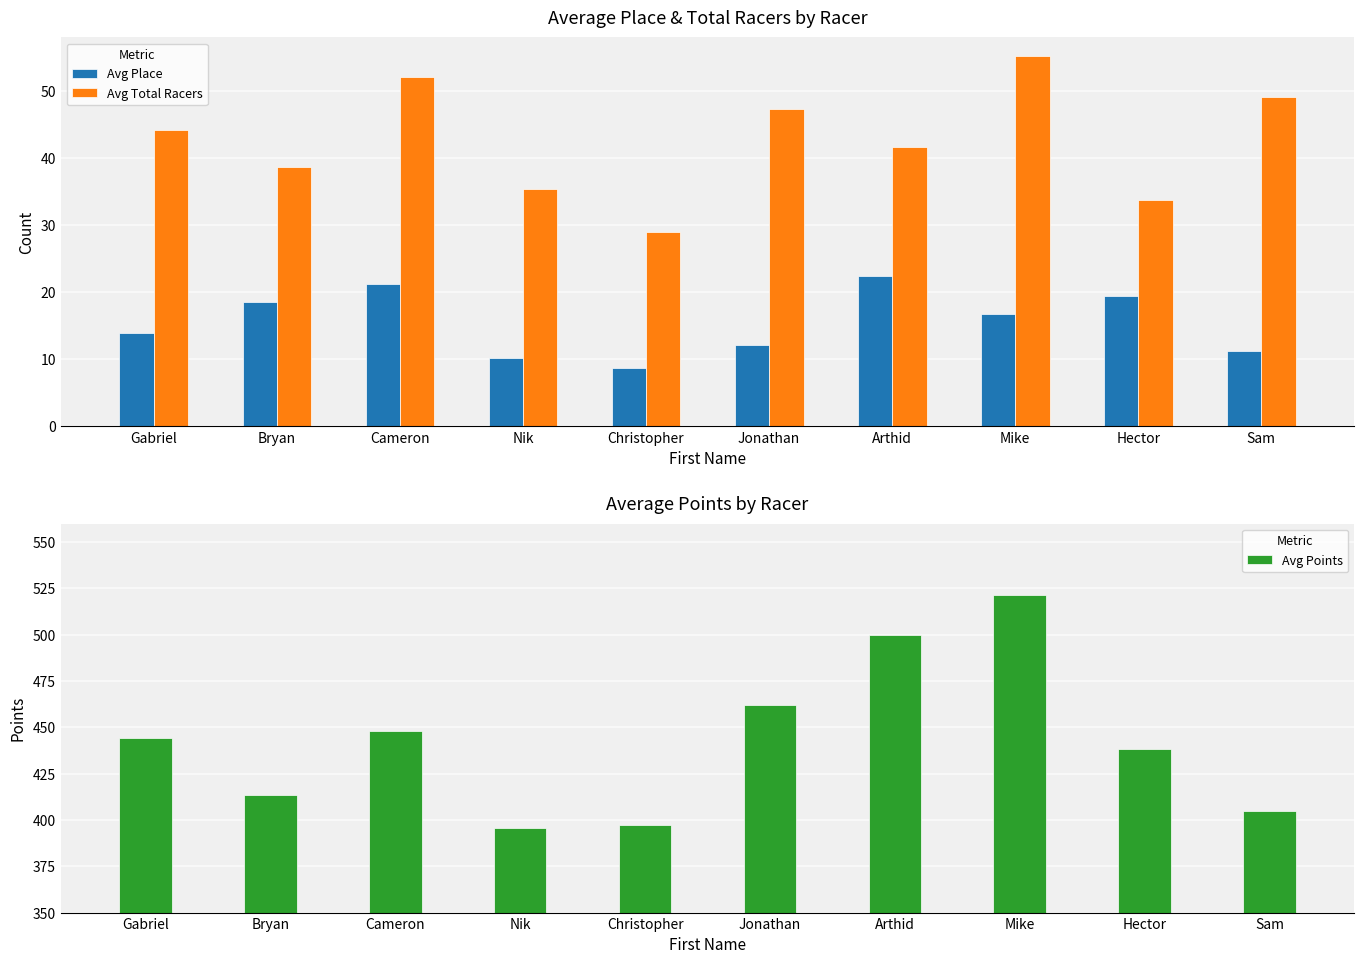

Which category has the lowest value across all series?

Christopher